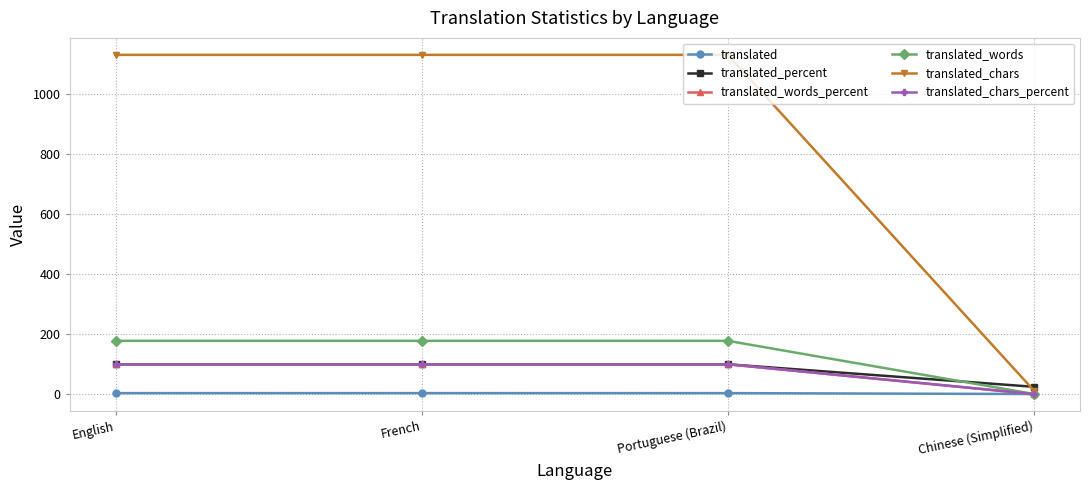

What position from the right is English?

4